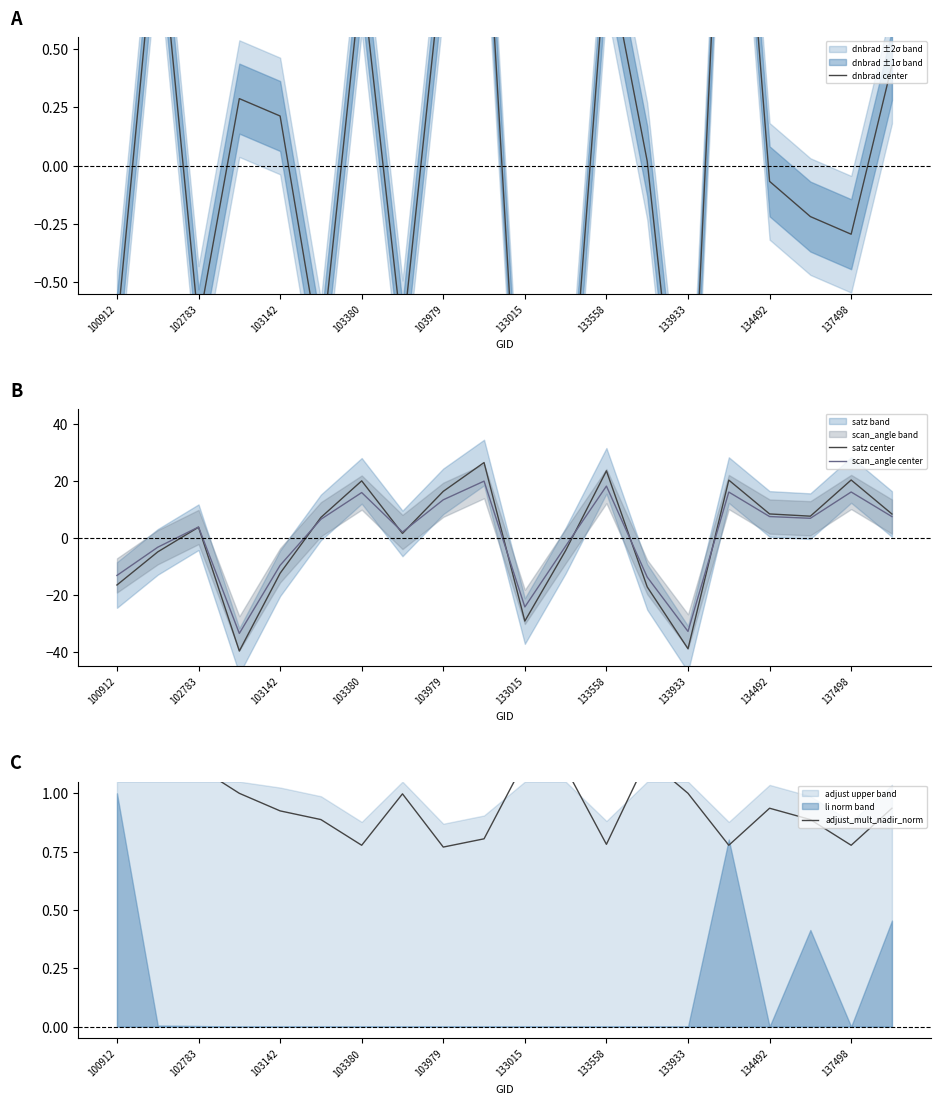

What position from the left is 19?

20